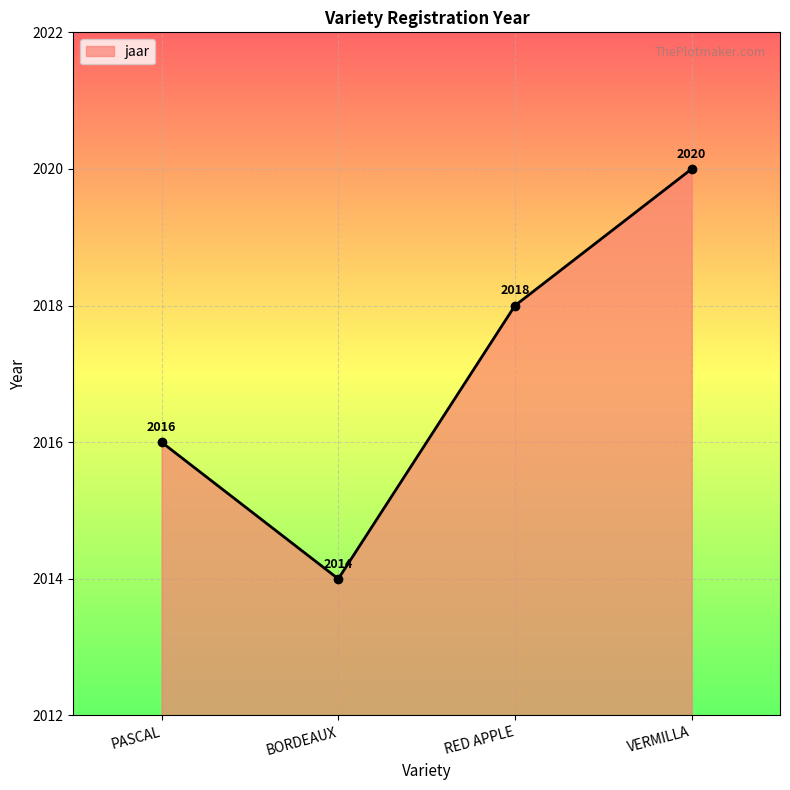

What position from the left is RED APPLE?

3